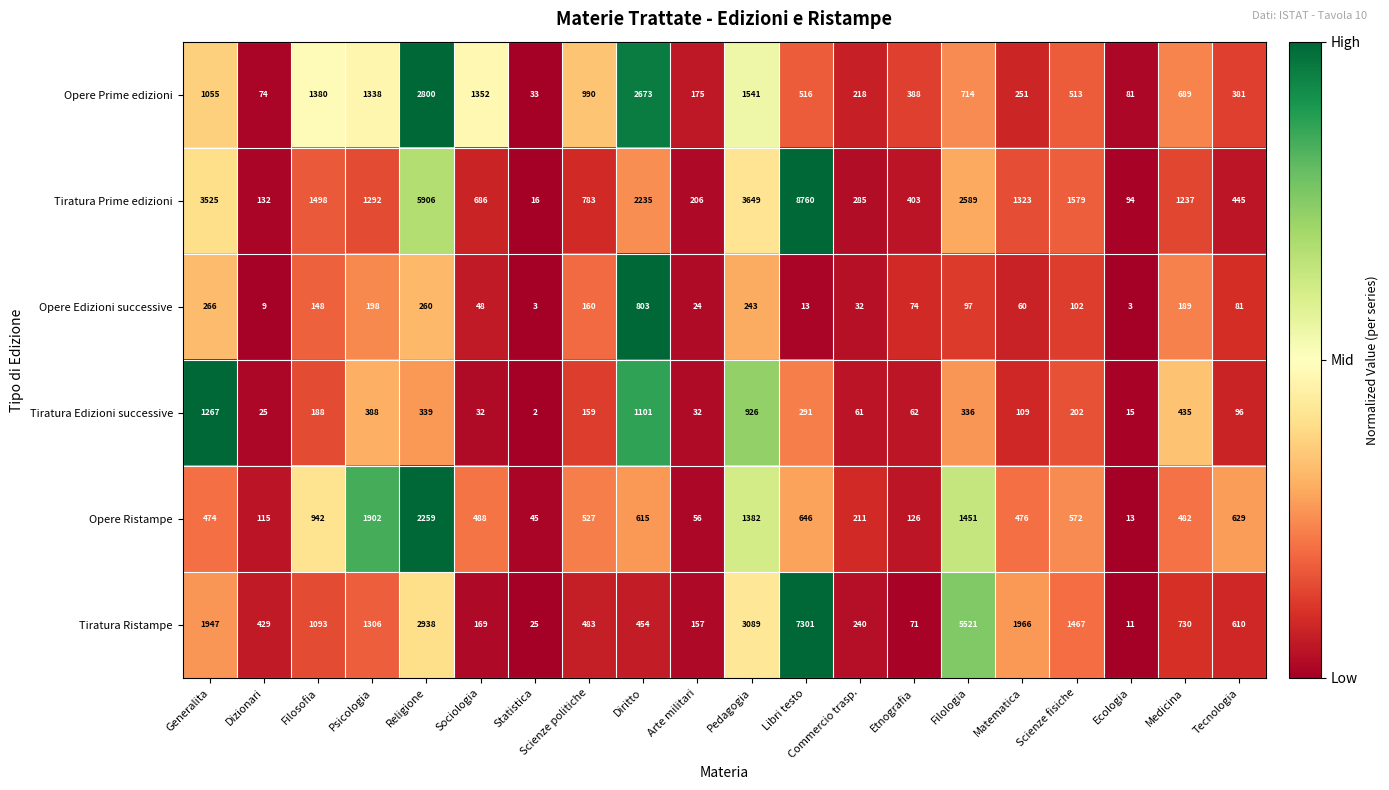

At which category is the sum across all series the highest?

Libri testo